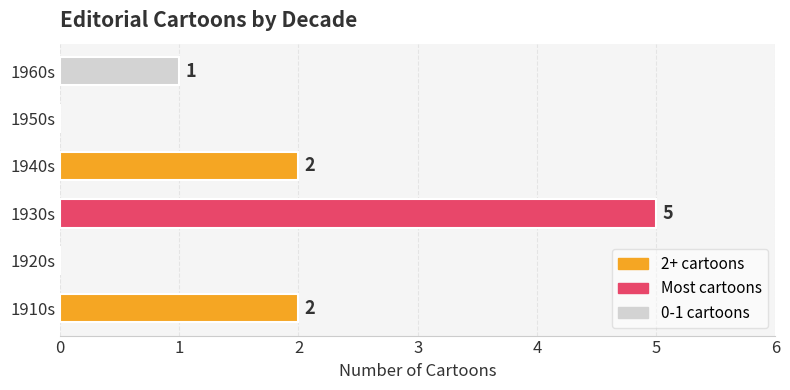

Which has a higher value, 1930s or 1950s?

1930s